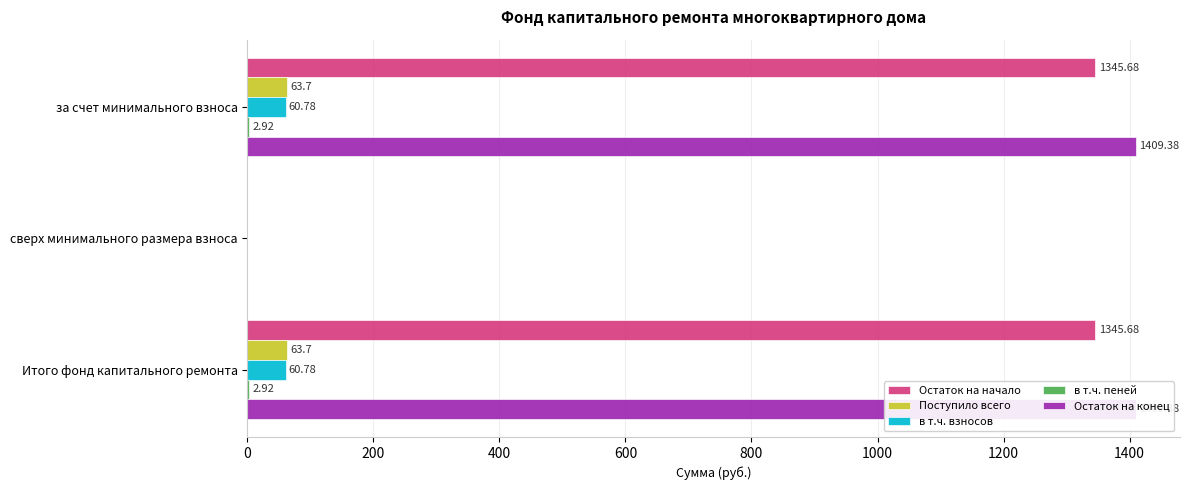

What is the maximum value shown in the chart?

1409.4